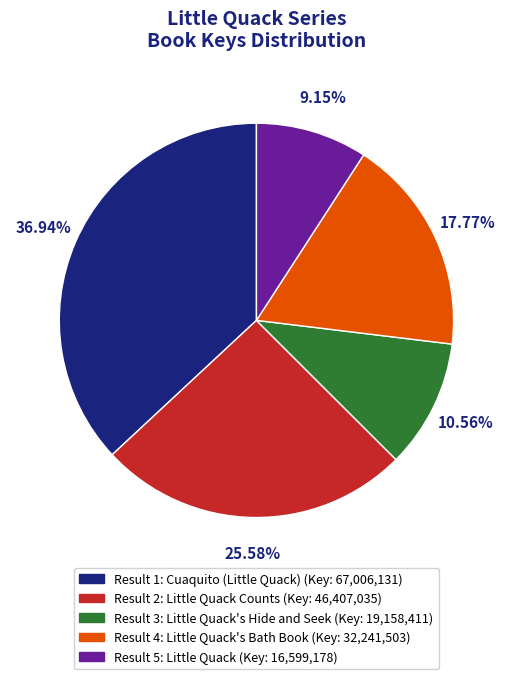

Is there any slice that represents more than half of the pie?

No